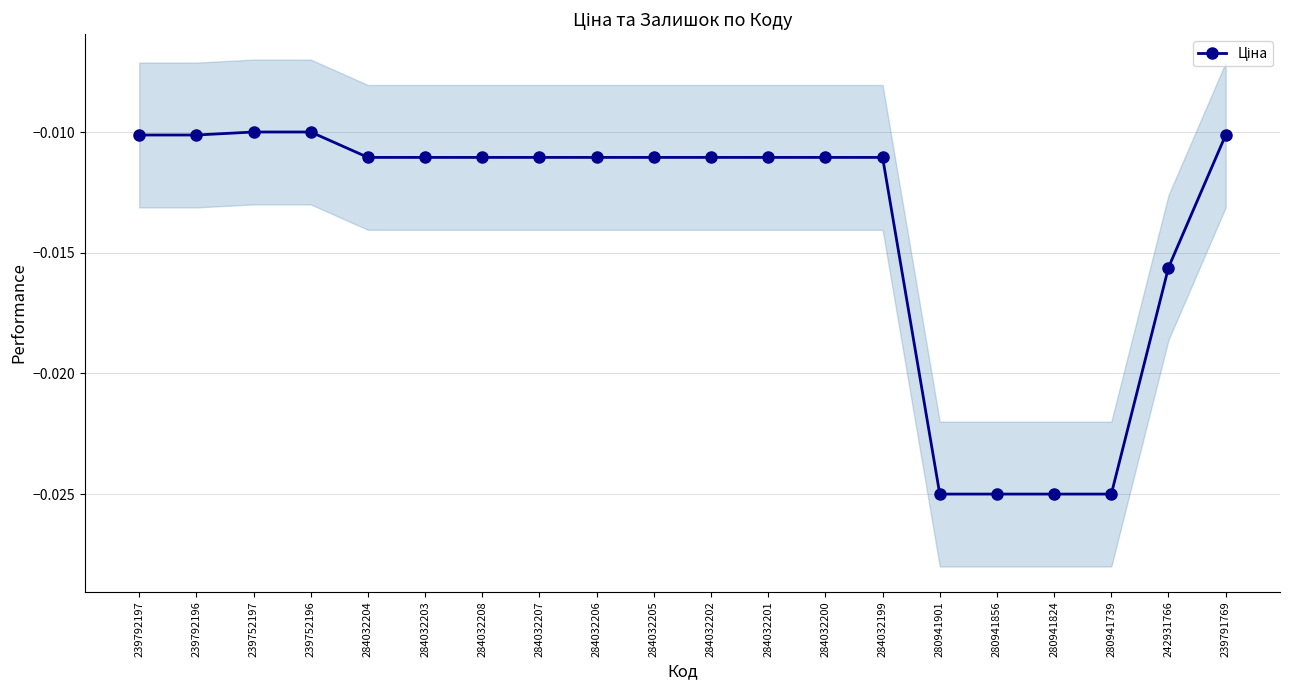

List the labels in order of value, smallest first.

280941901, 280941856, 280941824, 280941739, 242931766, 284032204, 284032203, 284032208, 284032207, 284032206, 284032205, 284032202, 284032201, 284032200, 284032199, 239792197, 239792196, 239791769, 239752197, 239752196